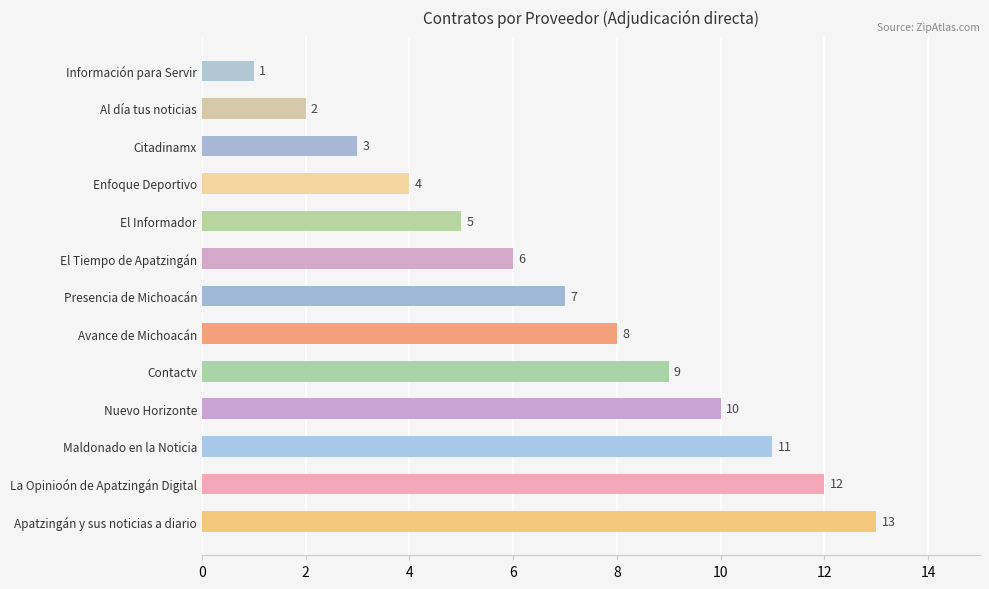

Rank the categories by value from highest to lowest.

Apatzingán y sus noticias a diario, La Opinioón de Apatzingán Digital, Maldonado en la Noticia, Nuevo Horizonte, Contactv, Avance de Michoacán, Presencia de Michoacán, El Tiempo de Apatzingán, El Informador, Enfoque Deportivo, Citadinamx, Al día tus noticias, Información para Servir